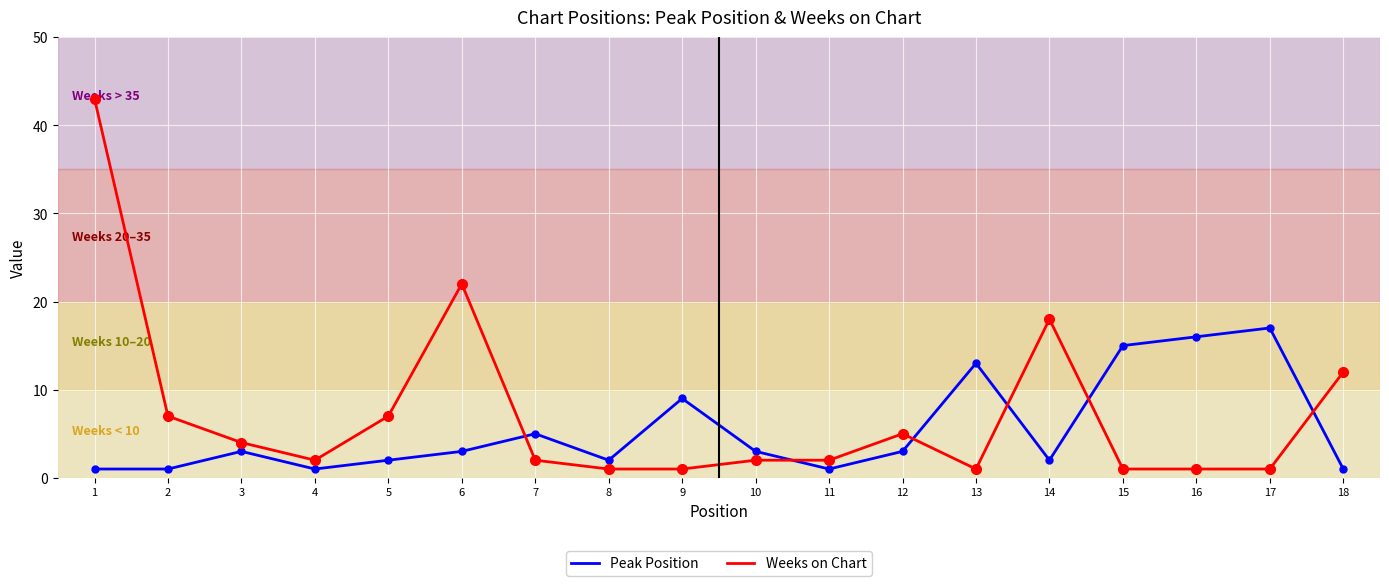

Reading left to right, extract all data points from this chart.

Peak Position: 1	1	3	1	2	3	5	2	9	3	1	3	13	2	15	16	17	1
Weeks on Chart: 43	7	4	2	7	22	2	1	1	2	2	5	1	18	1	1	1	12